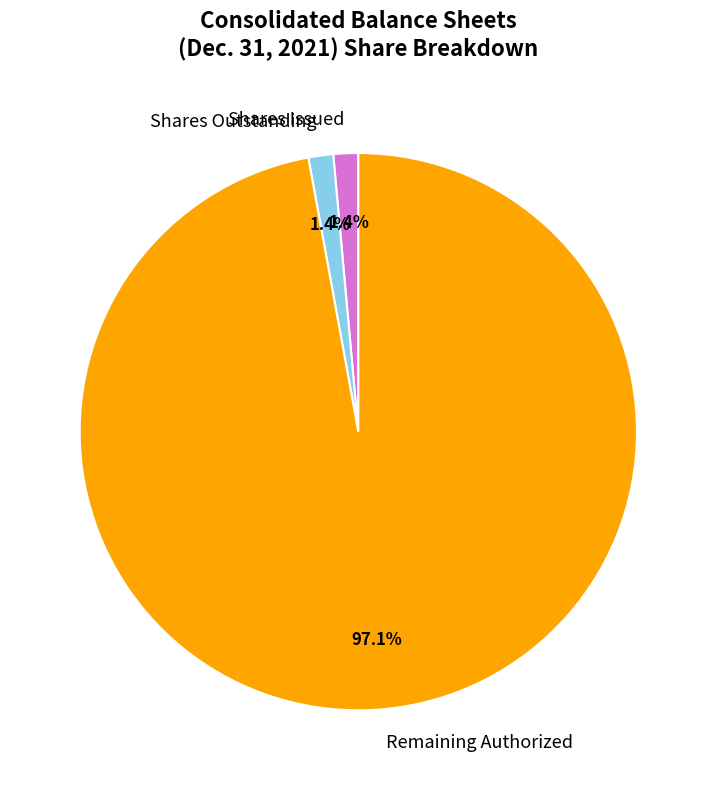

Is there any slice that represents more than half of the pie?

Yes